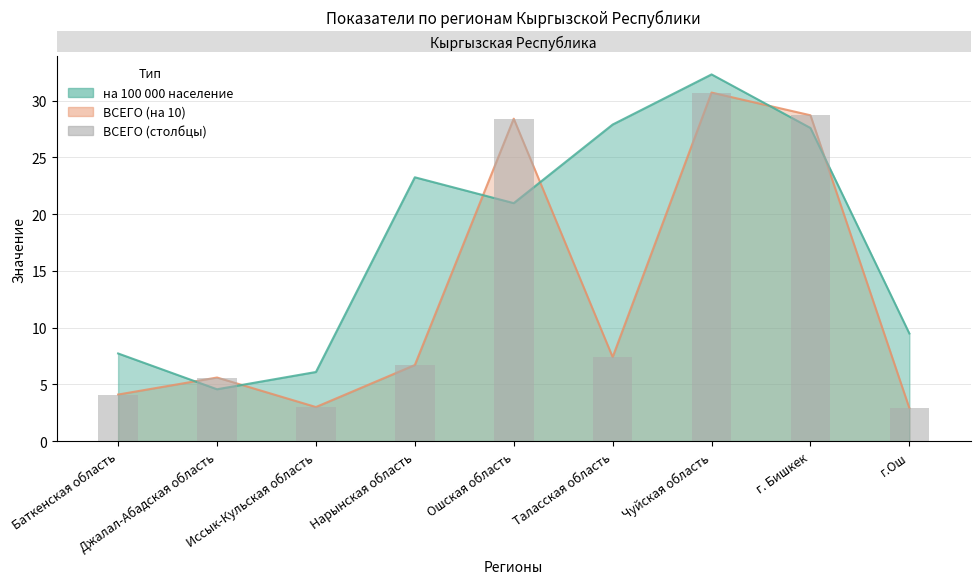

How many data points does each series have?

9